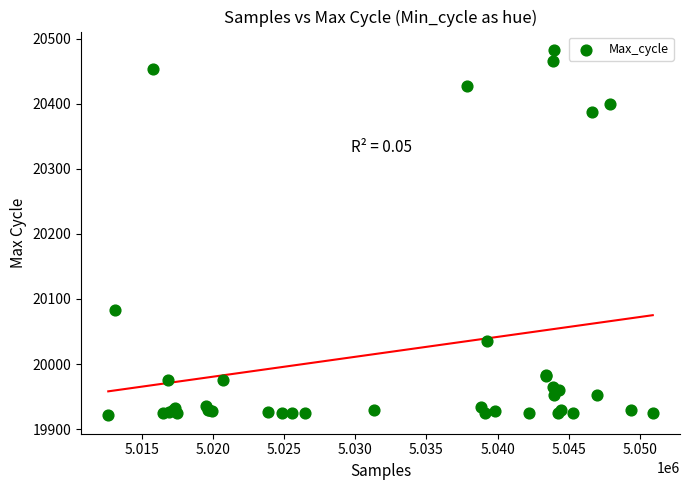

What Y value in the scatter plot is closest to 20202?

20083